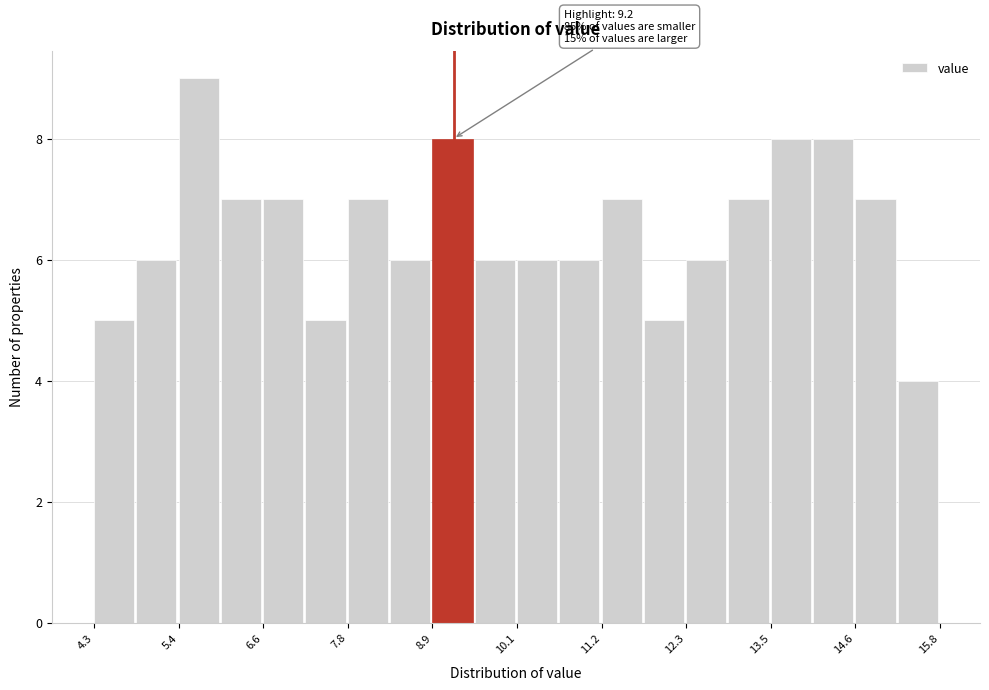

Read against the x-axis, roughly where is the centre of the tallest bar?

5.8